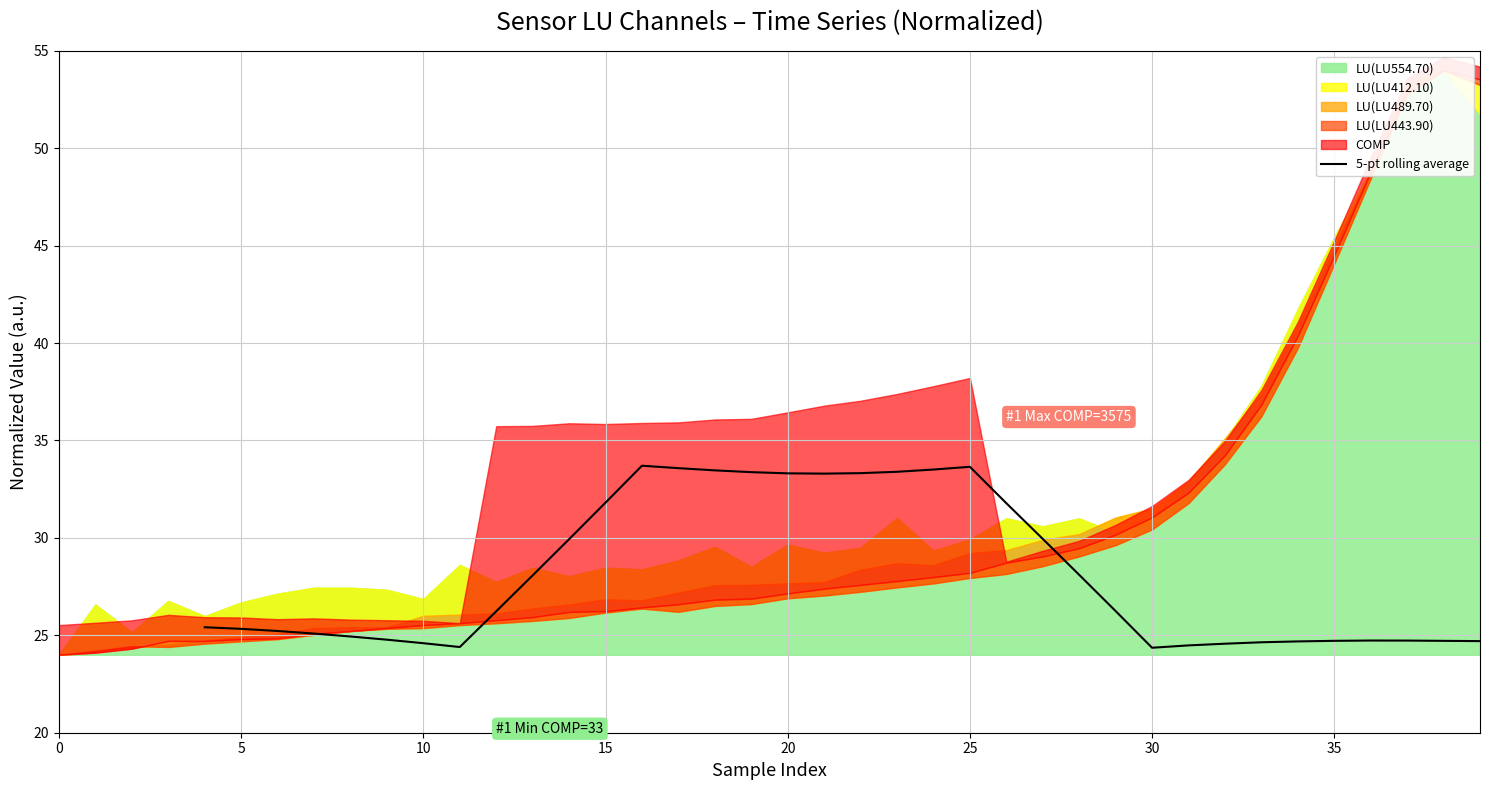

The 5-pt rolling average series shows 31.8 at 15. True or false?

True